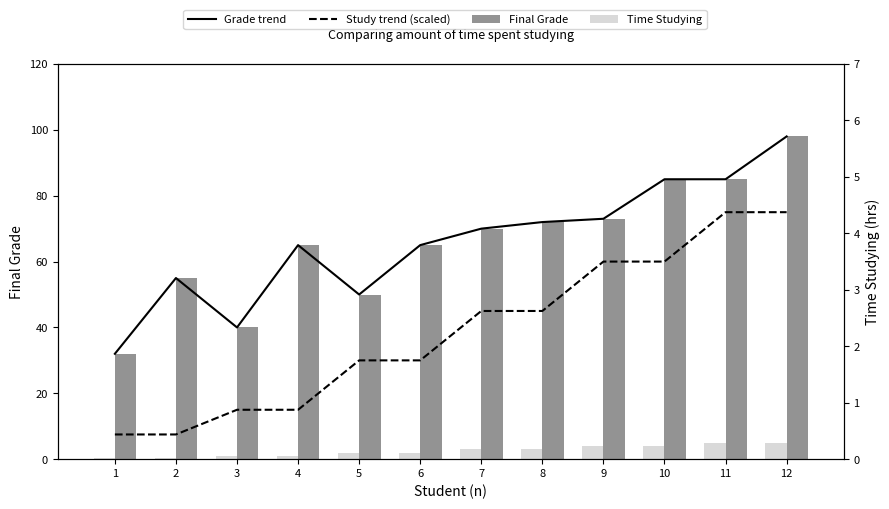

Rank the series by their maximum value, from lowest to highest.

Time Studying, Study trend (scaled), Grade trend, Final Grade